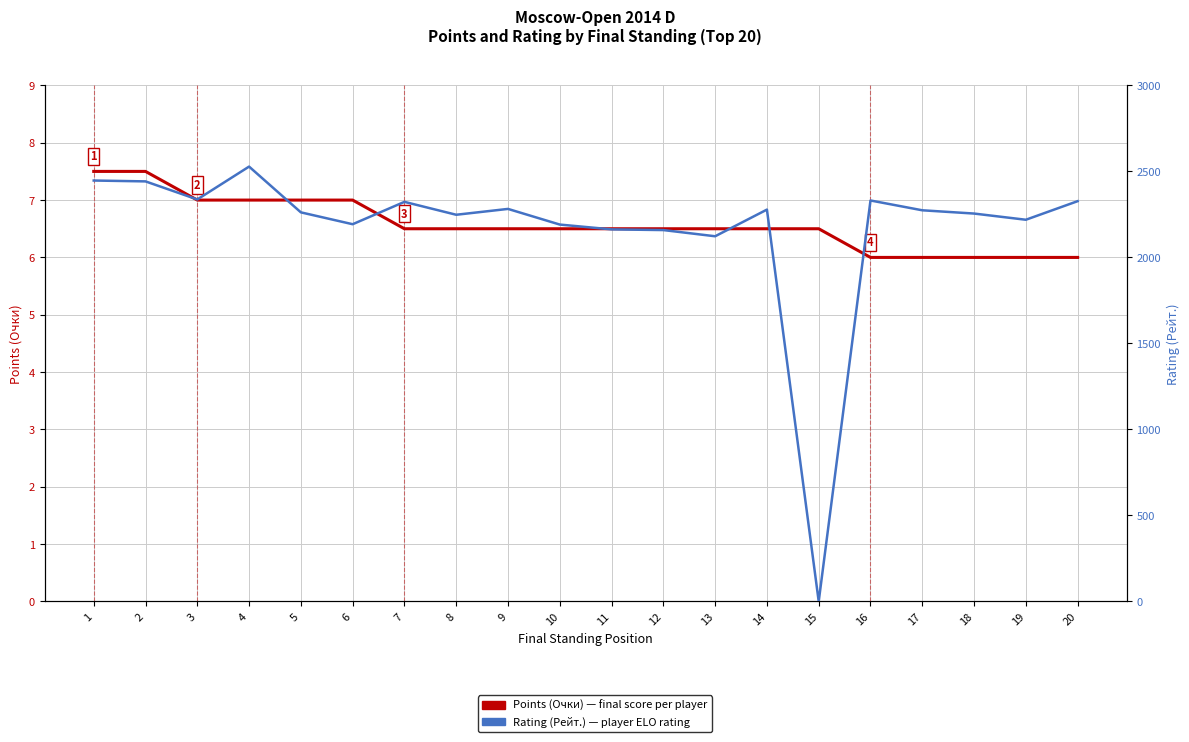

True or false: Rating (Рейт.) — player ELO rating and Points (Очки) — tournament score cross at least once.

True